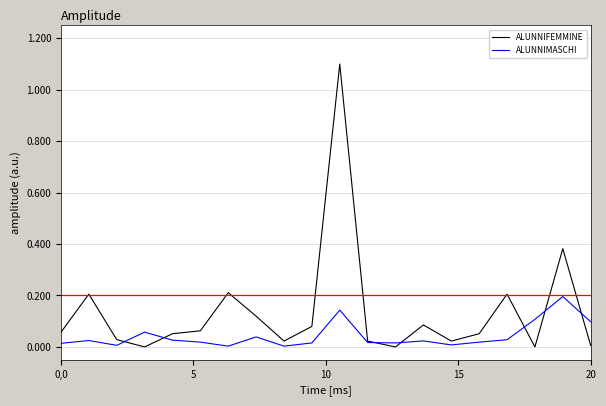

How many times do ALUNNIMASCHI and ALUNNIFEMMINE cross each other?

7